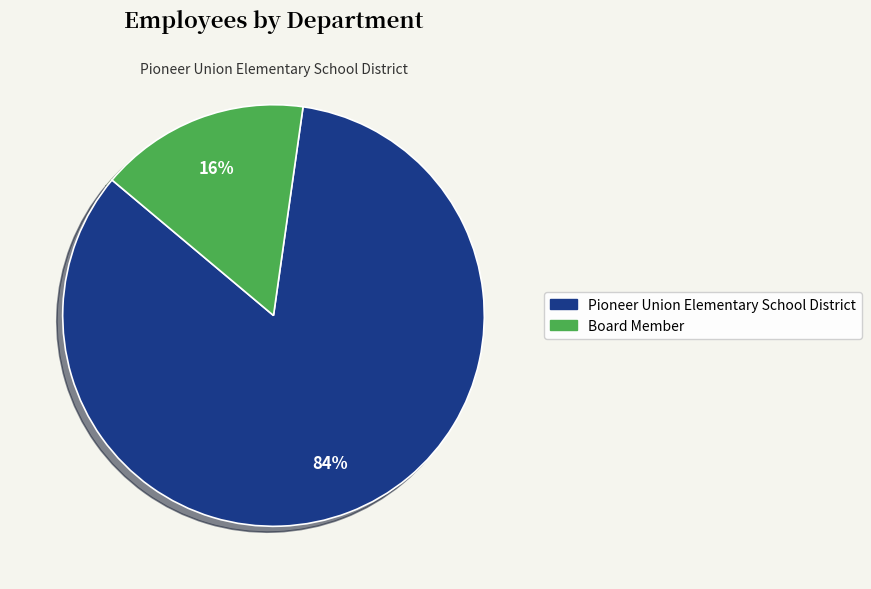

Between Pioneer Union Elementary School District and Board Member, which is larger?

Pioneer Union Elementary School District